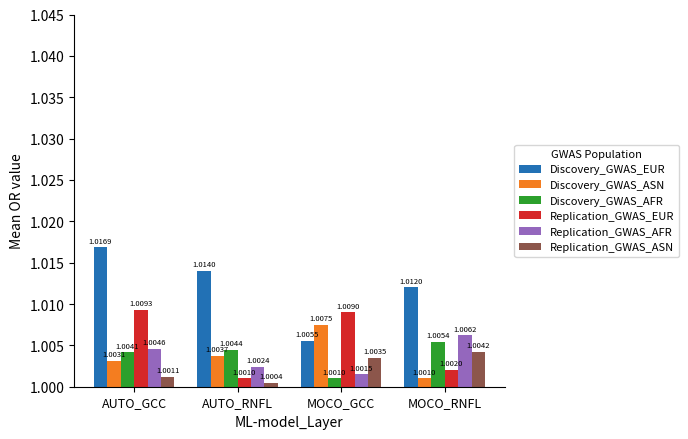

Which category has the highest value in the Replication_GWAS_EUR series?

AUTO_GCC